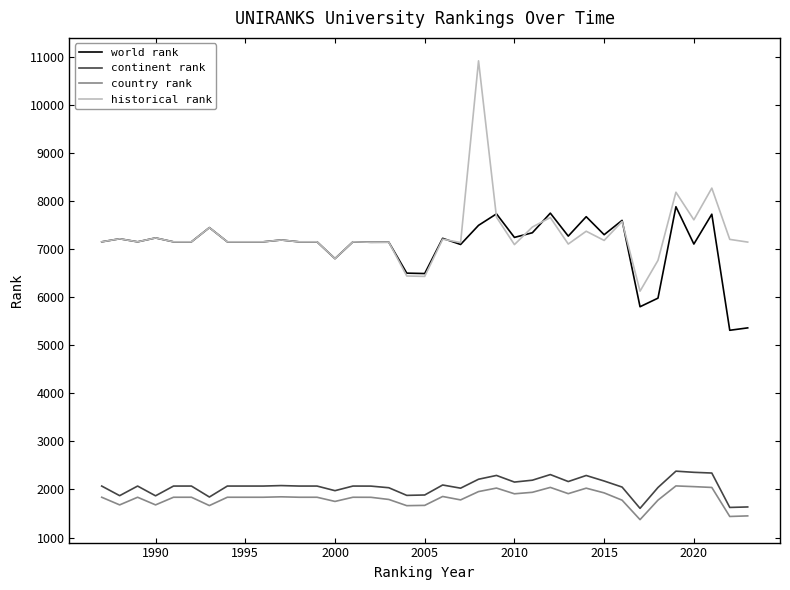

What is the smallest value displayed?

1372.0